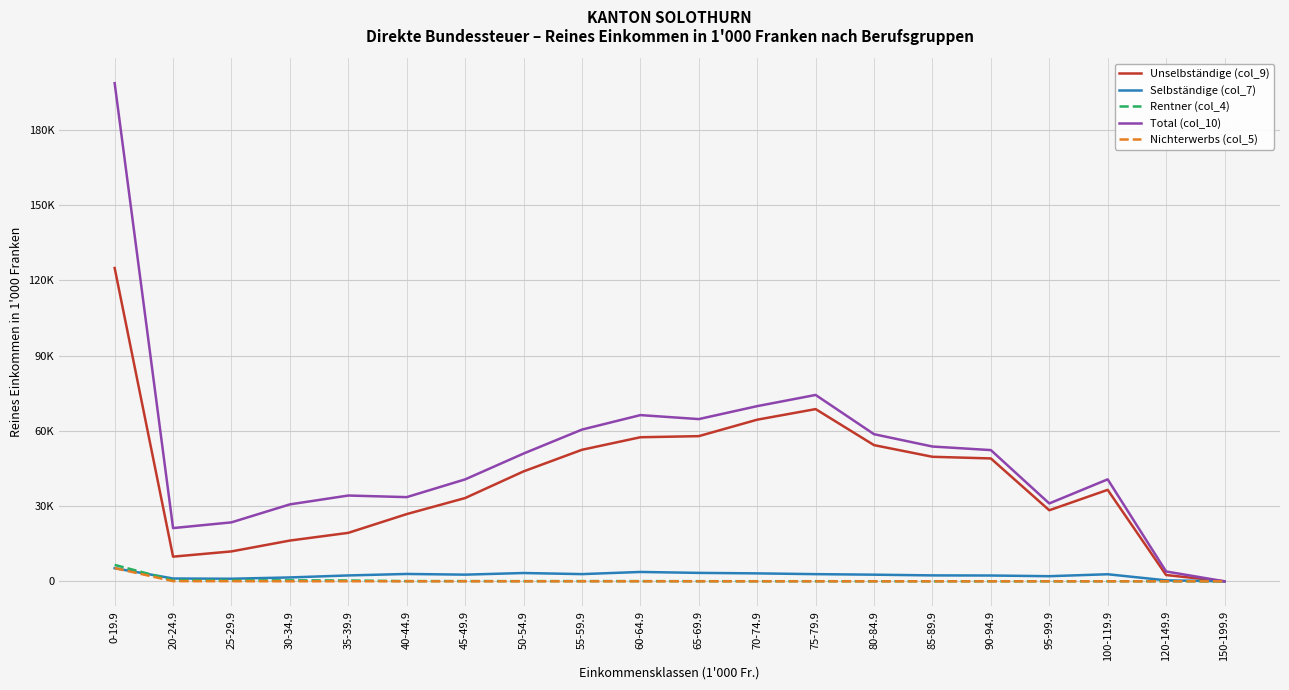

Which series changed the most between 25-29.9 and 85-89.9?

Unselbständige (col_9)